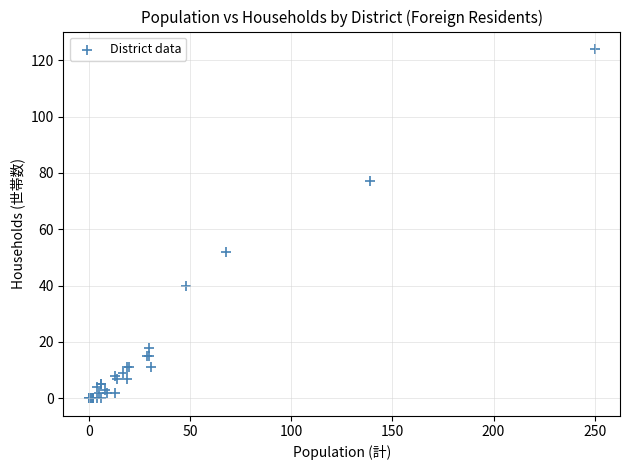

What Y value in the scatter plot is closest to 62?

52